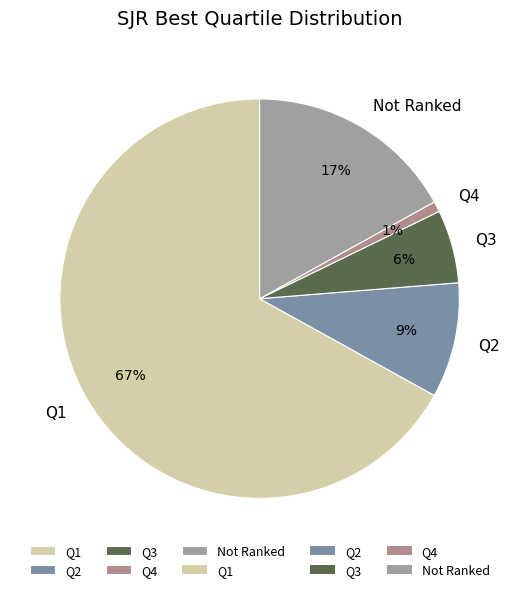

How many slices are in this pie chart?

5